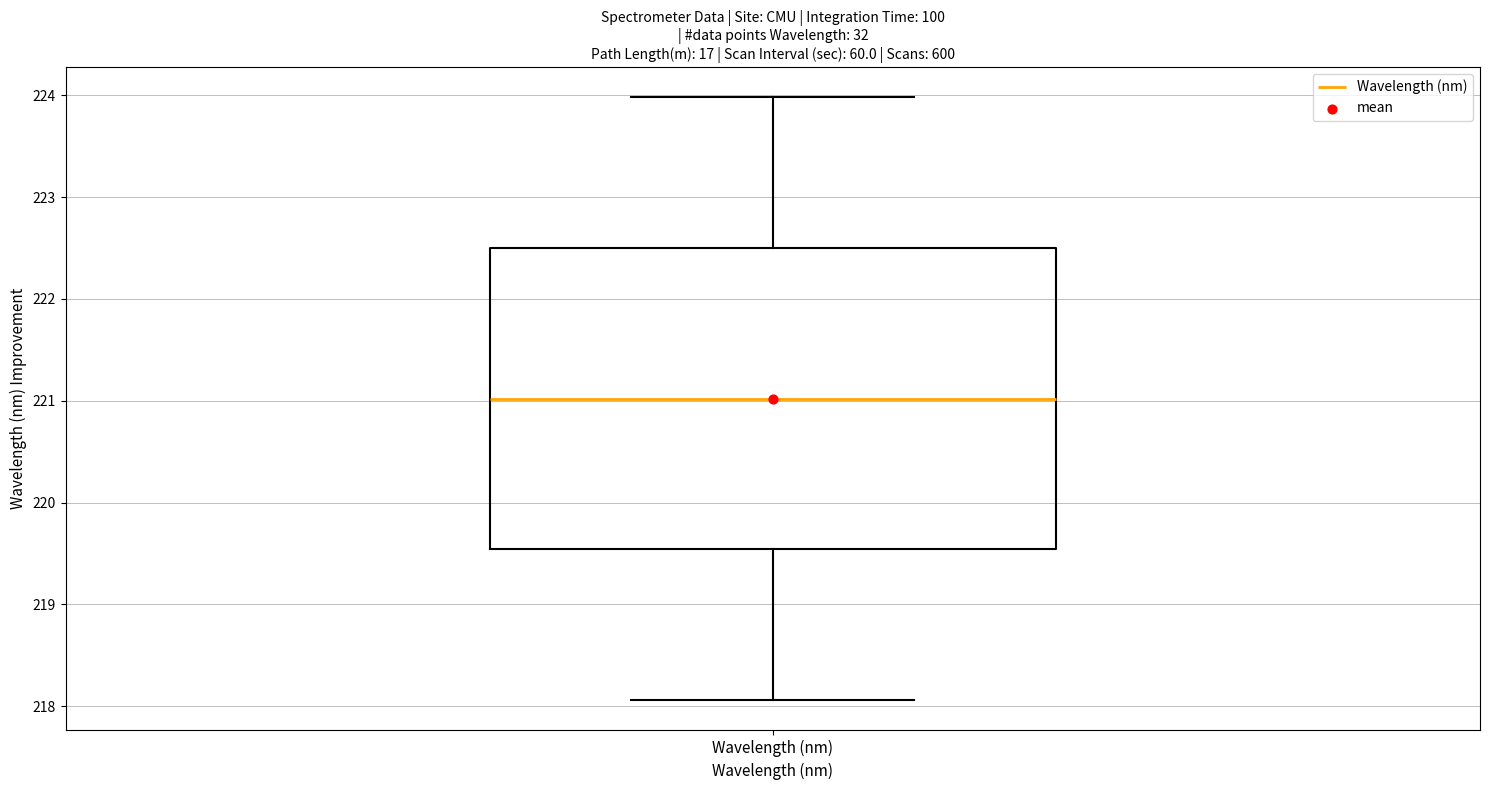

Read this box plot against the y-axis: the position of the median line, the range covered by the box, and the ends of both whiskers. The values are not printed on the chart, so give them approximately, as read against the axis.

median 221.0, box 219.5 to 222.5, whiskers 218.1 to 224.0